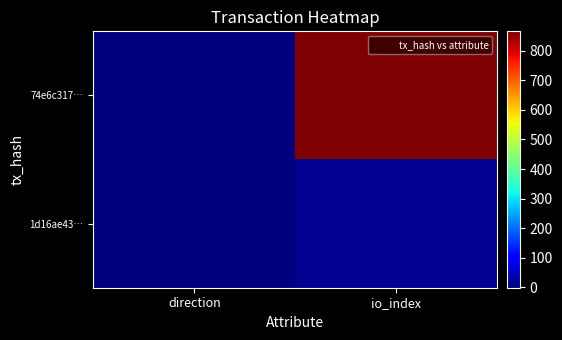

Reading right to left, list all the values displayed in this chart.

74e6c317…: io_index=865	direction=-1
1d16ae43…: io_index=14	direction=1